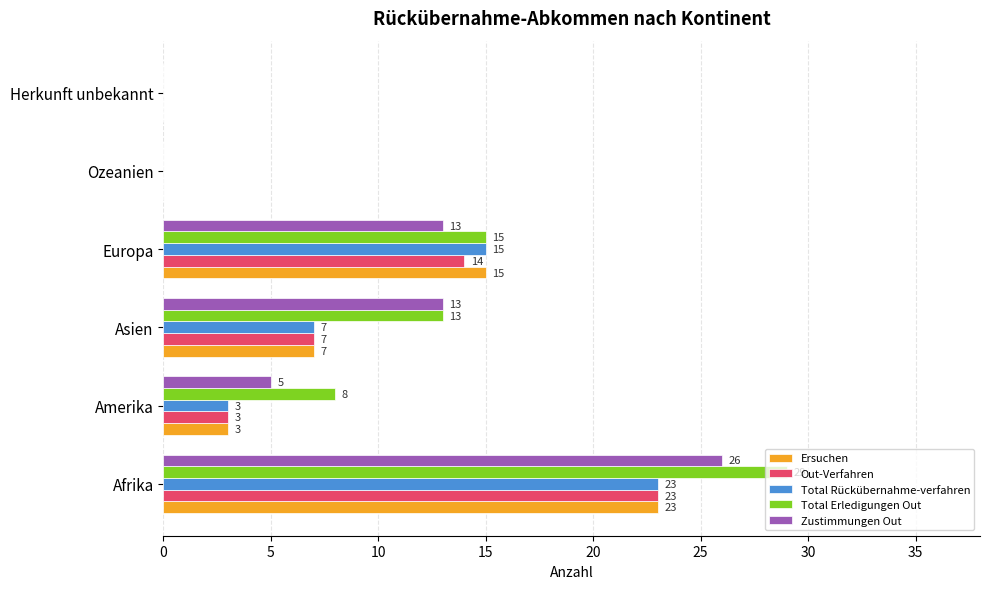

Which series changed the most between Afrika and Herkunft unbekannt?

Total Erledigungen Out